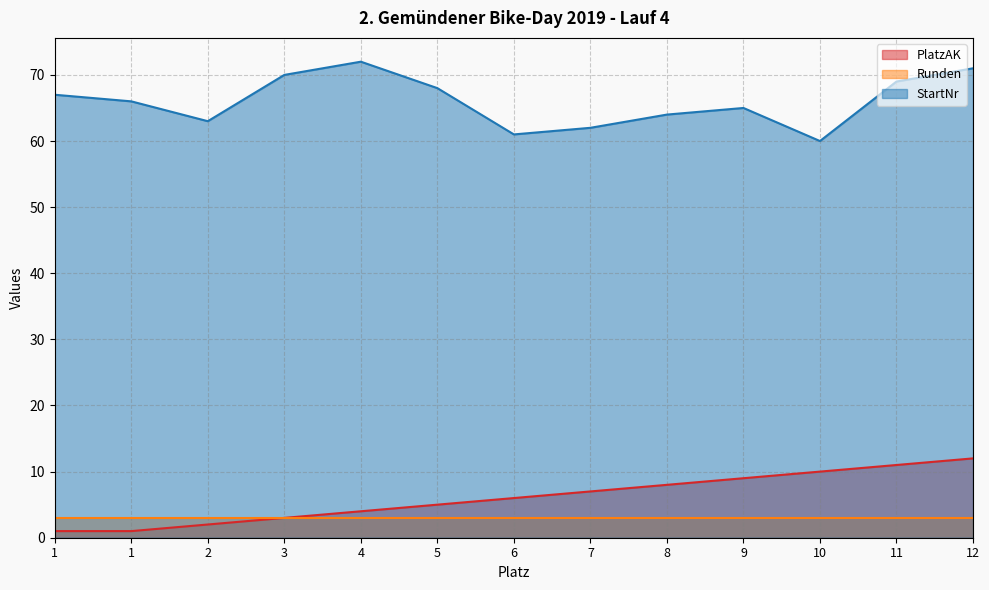

The value of PlatzAK at 8 is 13. True or false?

False